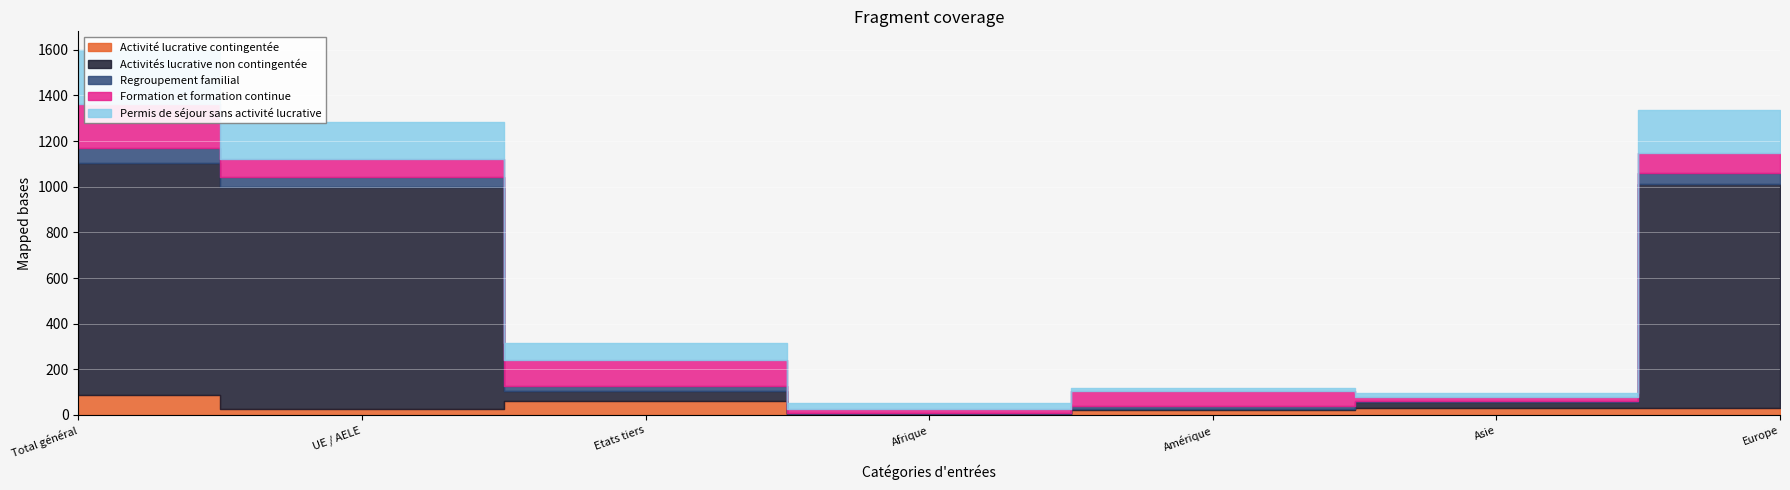

True or false: Regroupement familial and Activité lucrative contingentée cross at least once.

True